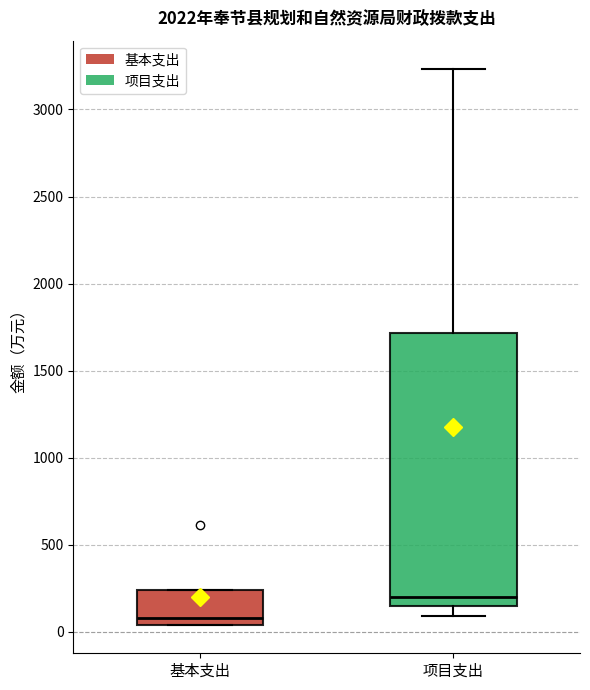

Comparing the boxes themselves (not the whiskers), which one is the tallest?

项目支出